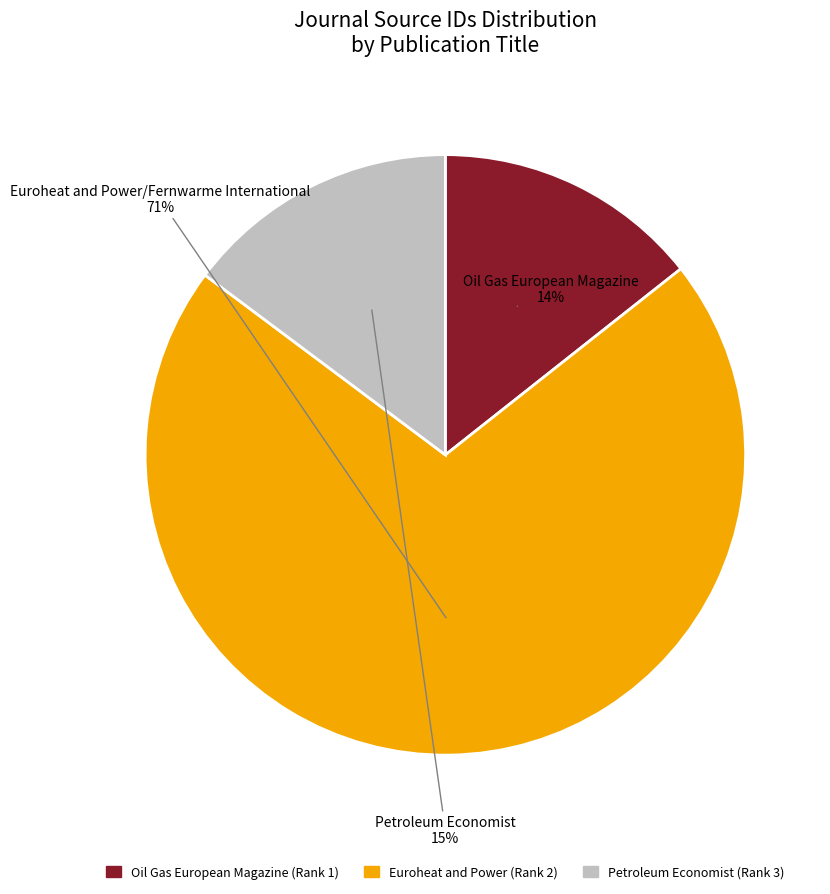

Does any single category account for the majority?

Yes